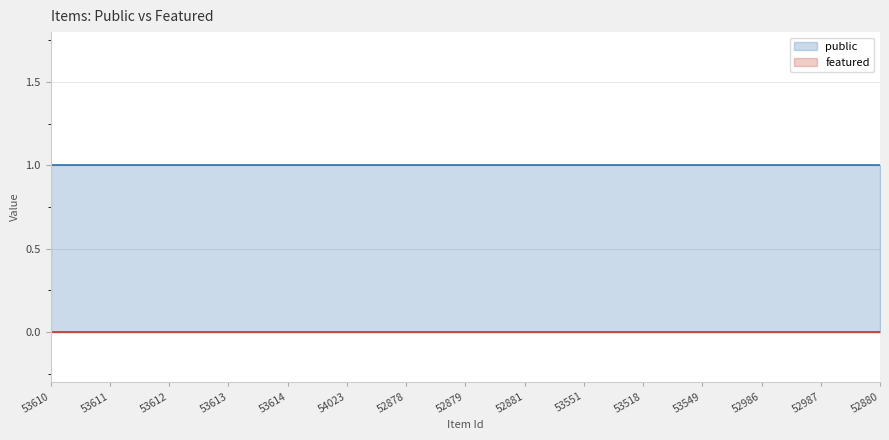

At 52880, list the series in order from largest to smallest.

public, featured